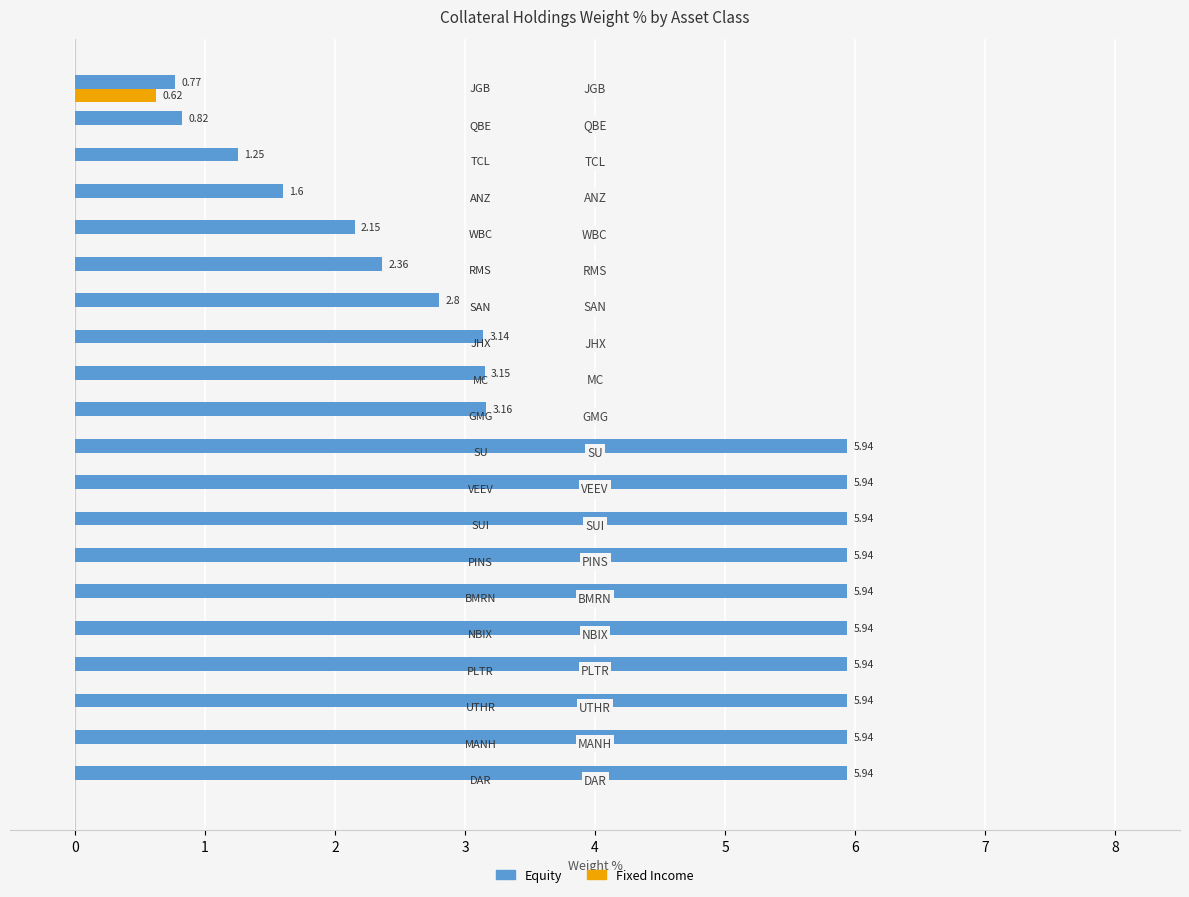

What is the sum of the Equity values at SAN and MANH?

8.7